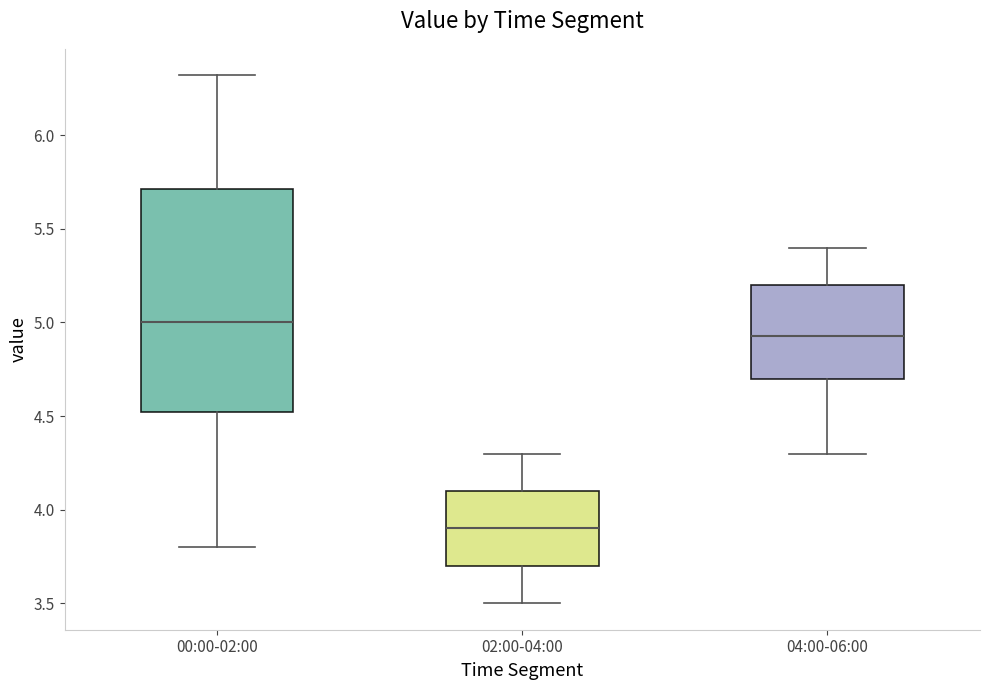

Which box's median line is the lowest?

02:00-04:00